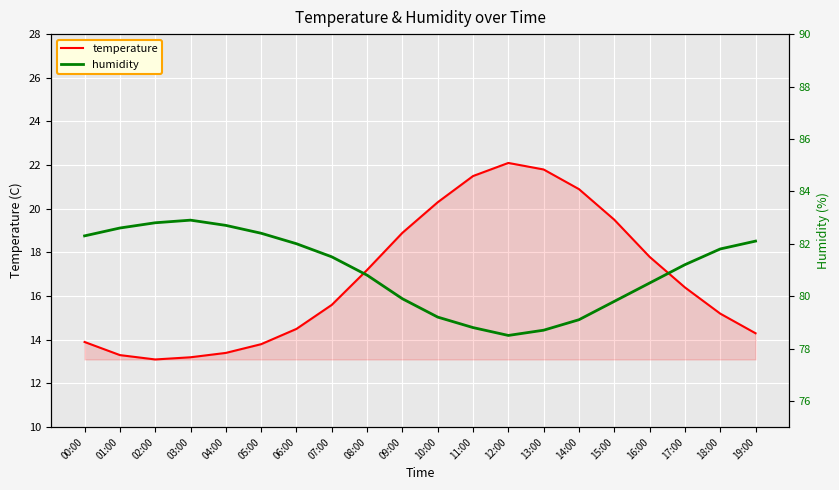

What is the sum of all temperature values?

336.7